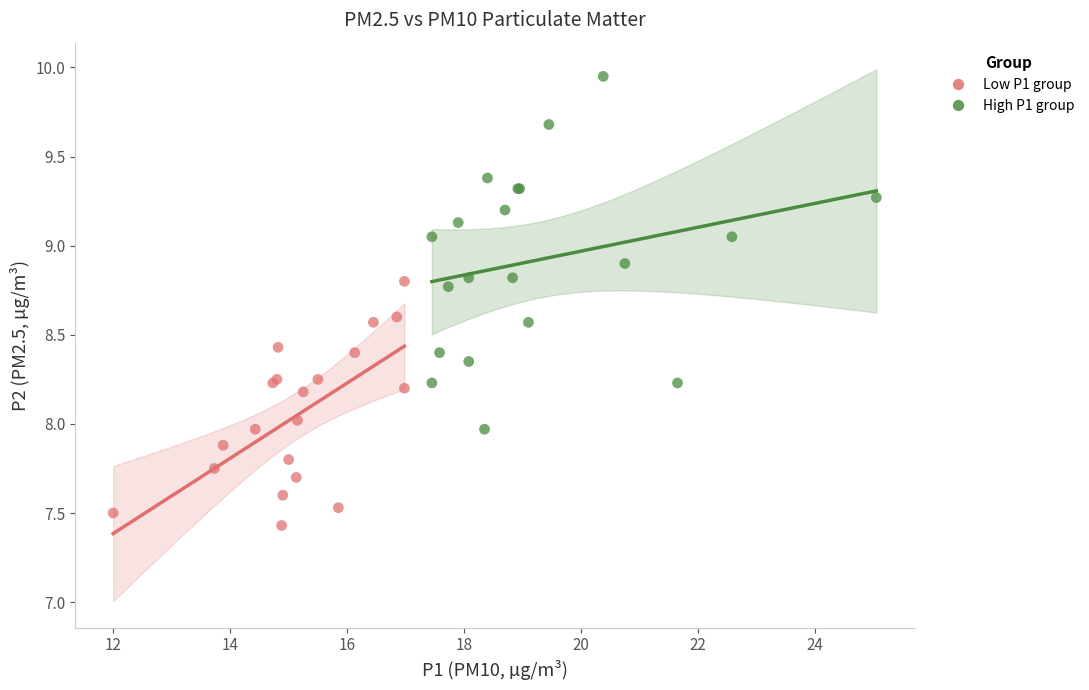

Which series contains the lowest Y value?

Low P1 group